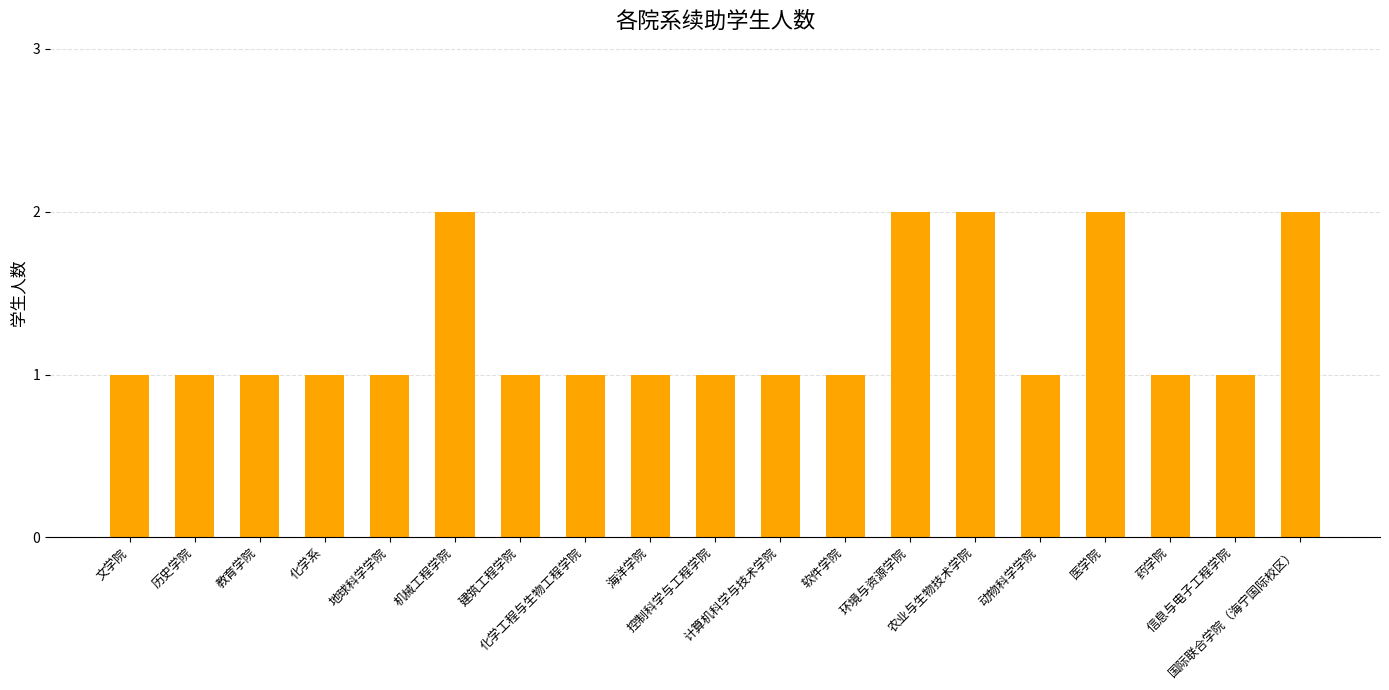

What is the value of the 17th bar from the left?

1